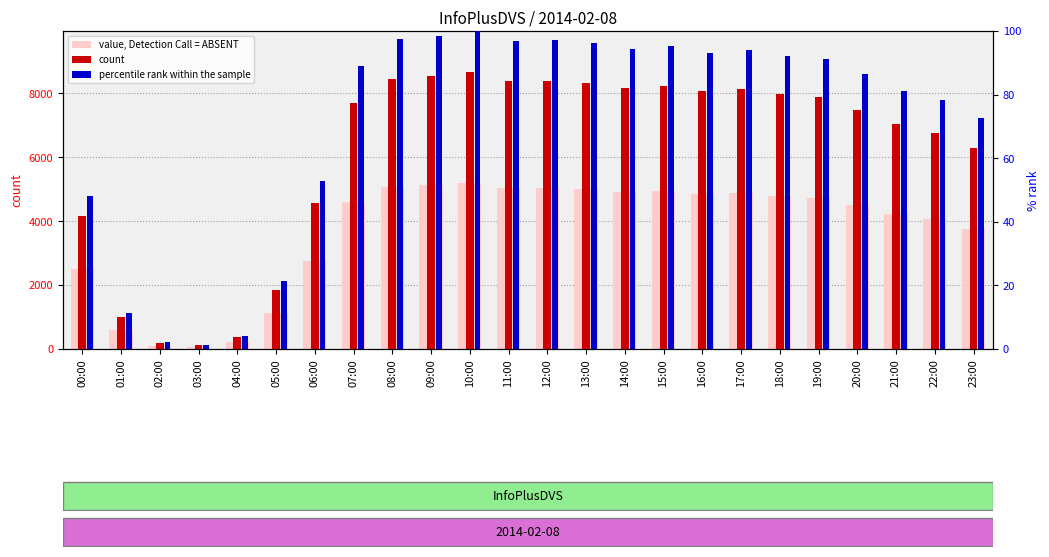

Reading right to left, extract all data points from this chart.

value, Detection Call = ABSENT: 3768.0	4061.4	4220.4	4495.2	4729.2	4786.2	4876.2	4837.8	4945.8	4905.6	5002.2	5040.0	5031.6	5192.4	5118.6	5069.4	4614.6	2738.4	1113.0	217.8	72.6	106.8	595.8	2493.6
count: 6280.0	6769.0	7034.0	7492.0	7882.0	7977.0	8127.0	8063.0	8243.0	8176.0	8337.0	8400.0	8386.0	8654.0	8531.0	8449.0	7691.0	4564.0	1855.0	363.0	121.0	178.0	993.0	4156.0
percentile rank within the sample: 72.6	78.2	81.3	86.6	91.1	92.2	93.9	93.2	95.3	94.5	96.3	97.1	96.9	100.0	98.6	97.6	88.9	52.7	21.4	4.2	1.4	2.1	11.5	48.0